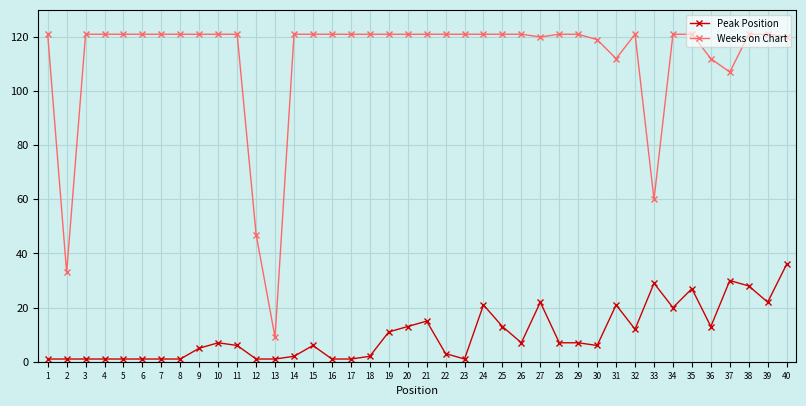

How many distinct data groups are displayed?

2